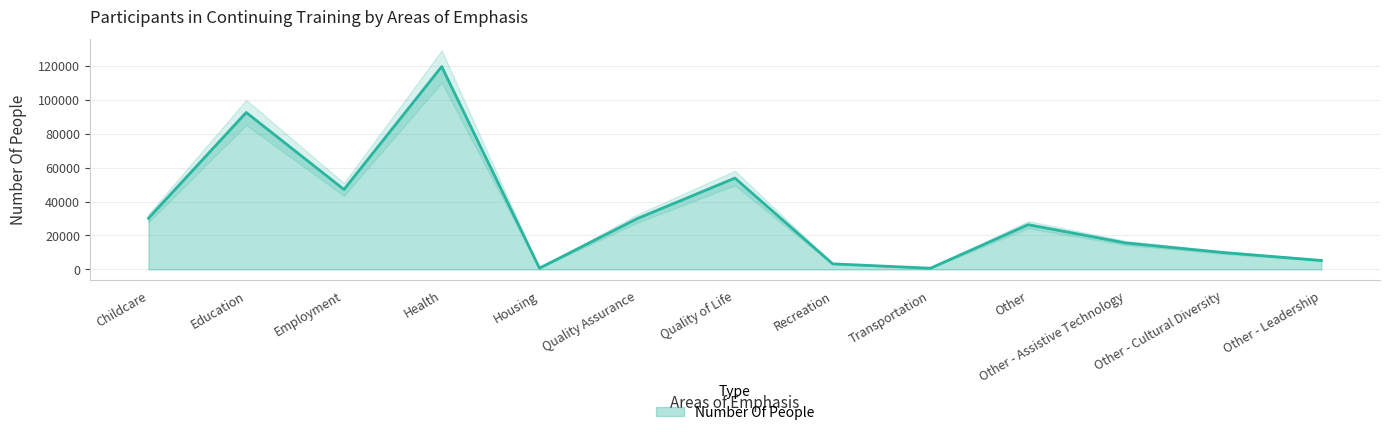

What is the greatest value displayed?

119497